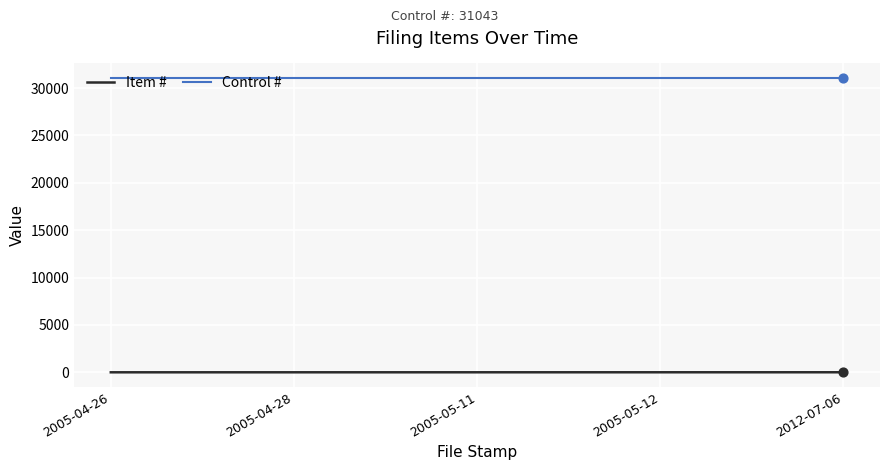

Which series has the largest total across all categories?

Control #